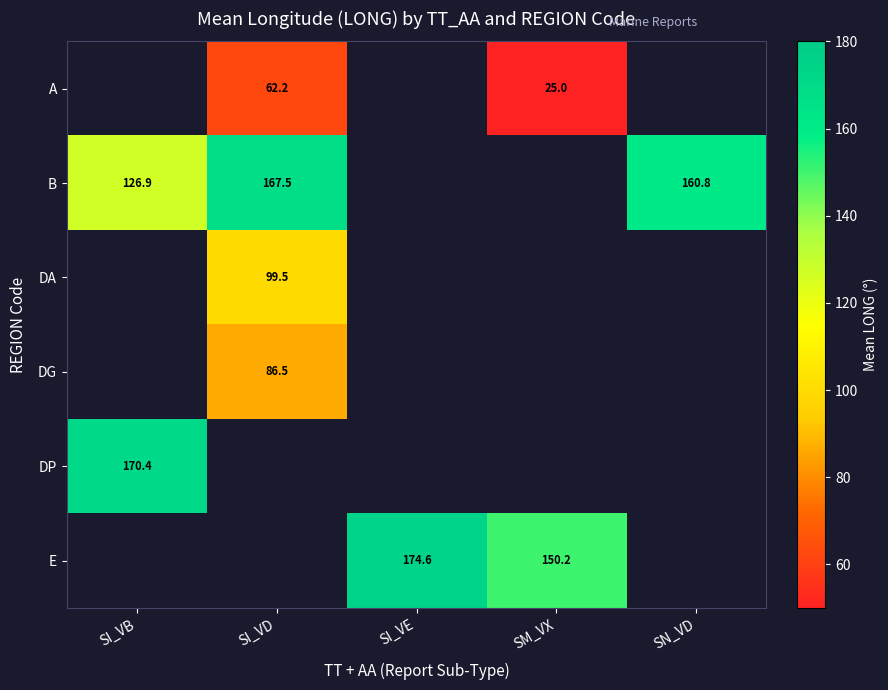

The value of DG at SI_VD is 50.2. True or false?

False